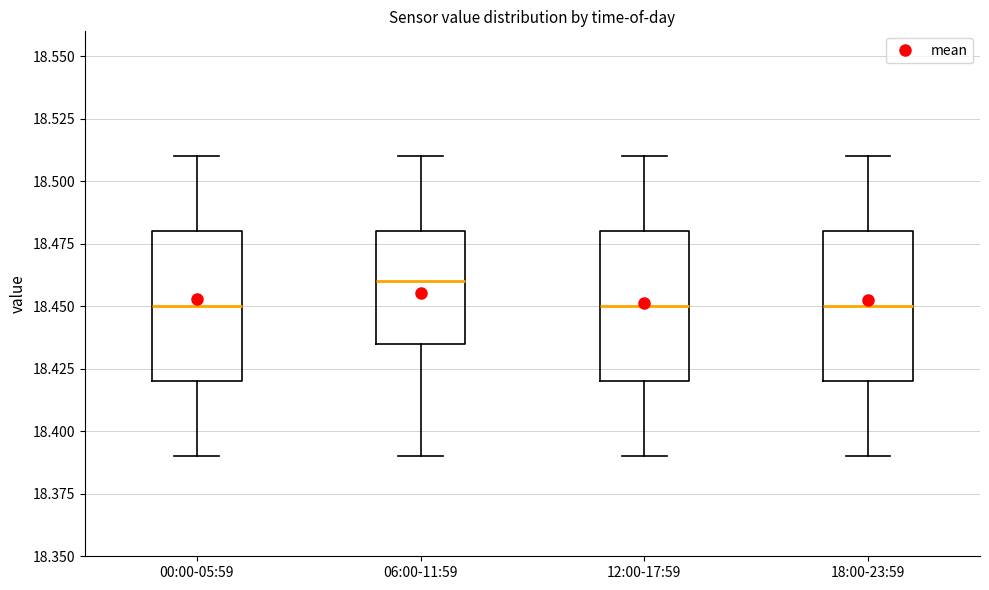

Reading left to right, read every box against the y-axis: the position of its median line, the range the box covers, and the ends of its whiskers. The values are not printed on the chart, so give them approximately, as read against the axis.

00:00-05:59: median 18.450, box 18.420 to 18.480, whiskers 18.390 to 18.510
06:00-11:59: median 18.460, box 18.435 to 18.480, whiskers 18.390 to 18.510
12:00-17:59: median 18.450, box 18.420 to 18.480, whiskers 18.390 to 18.510
18:00-23:59: median 18.450, box 18.420 to 18.480, whiskers 18.390 to 18.510